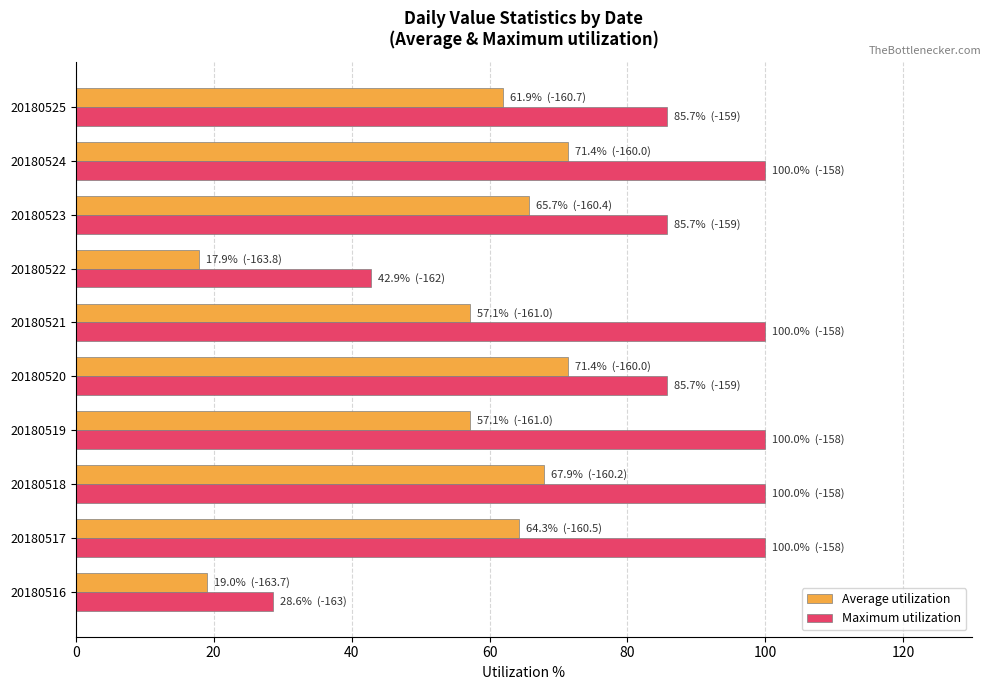

How many distinct data groups are displayed?

2